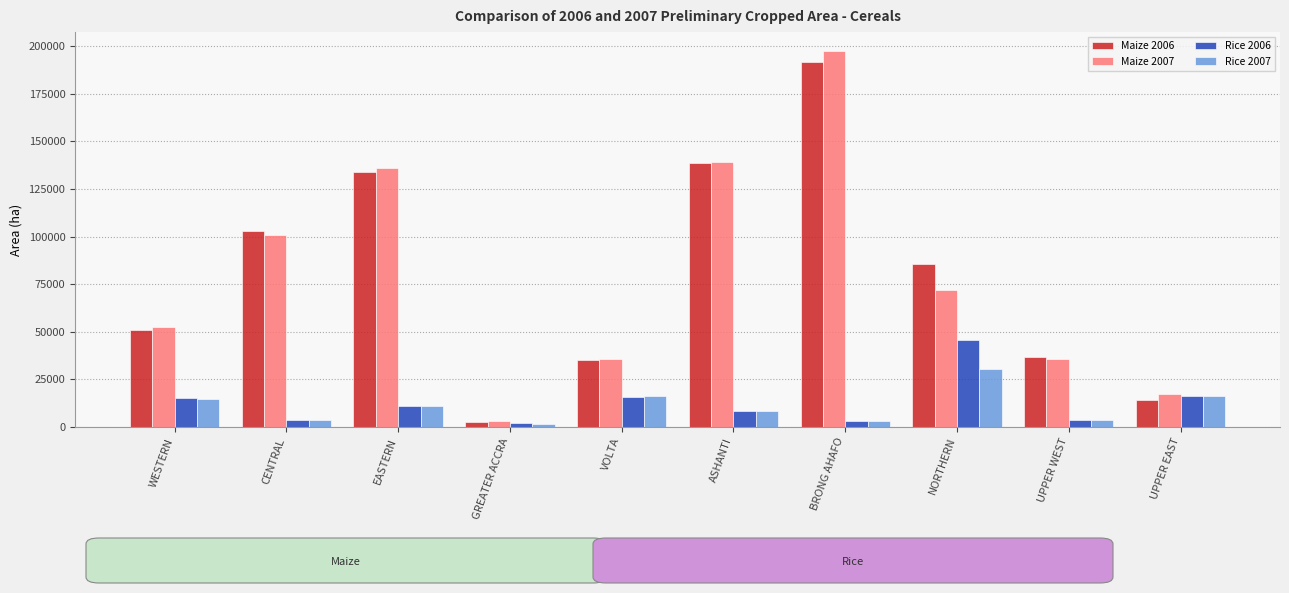

What is the sum of all Maize 2006 values?

792999.7